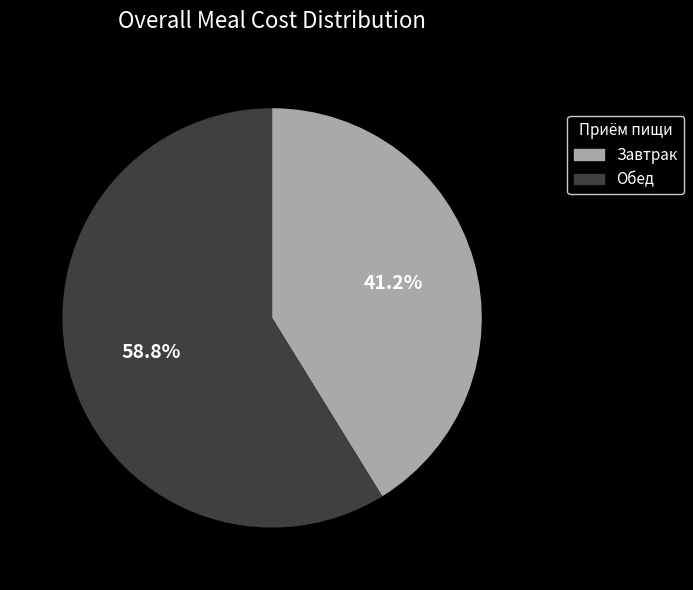

To the nearest percent, what is the difference between the Завтрак and Обед slice percentages?

18%